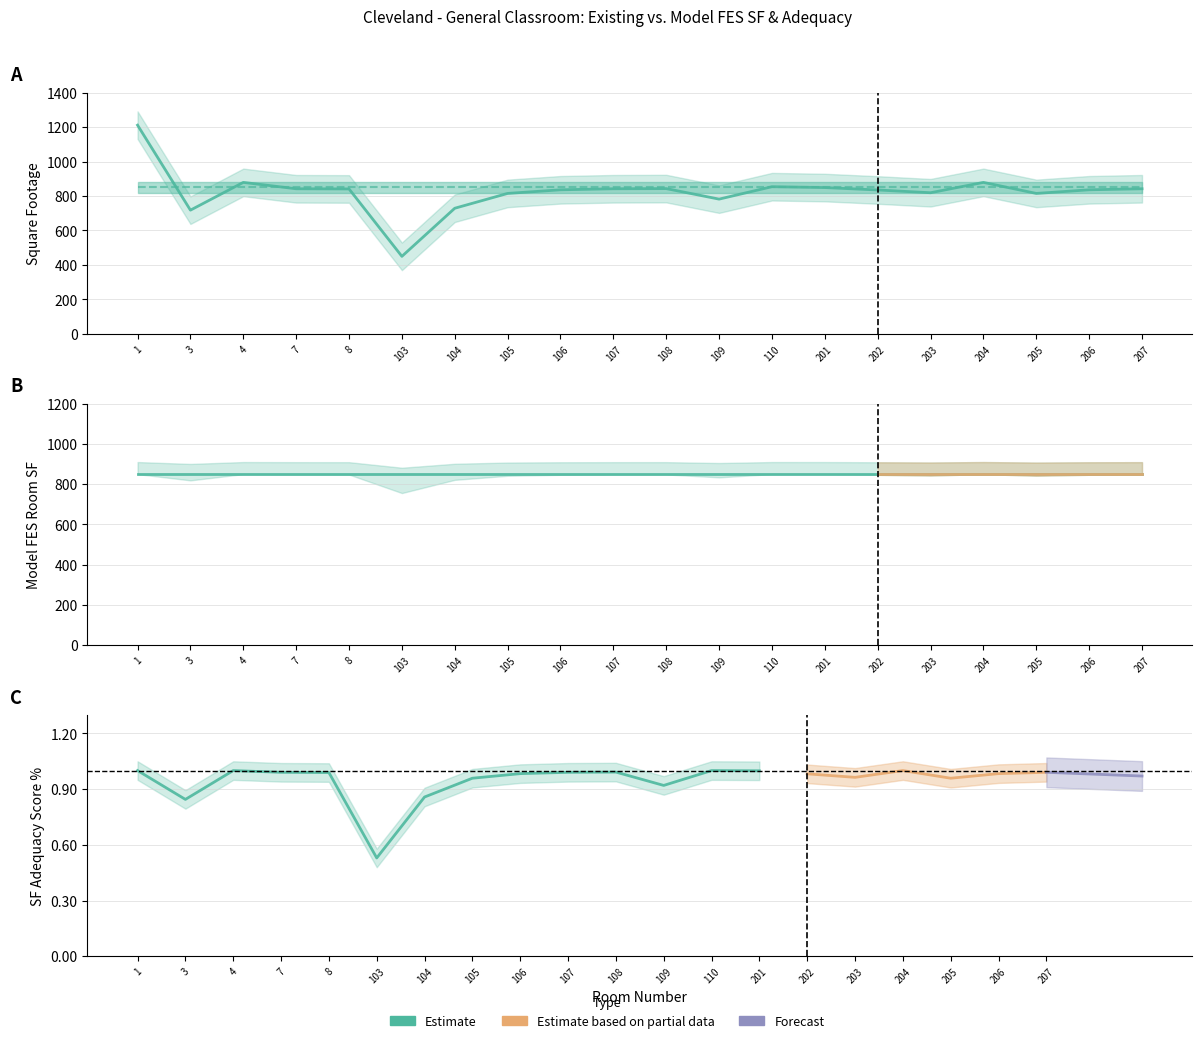

Is it true that Model FES Room SF equals 850.0 at 107?

True